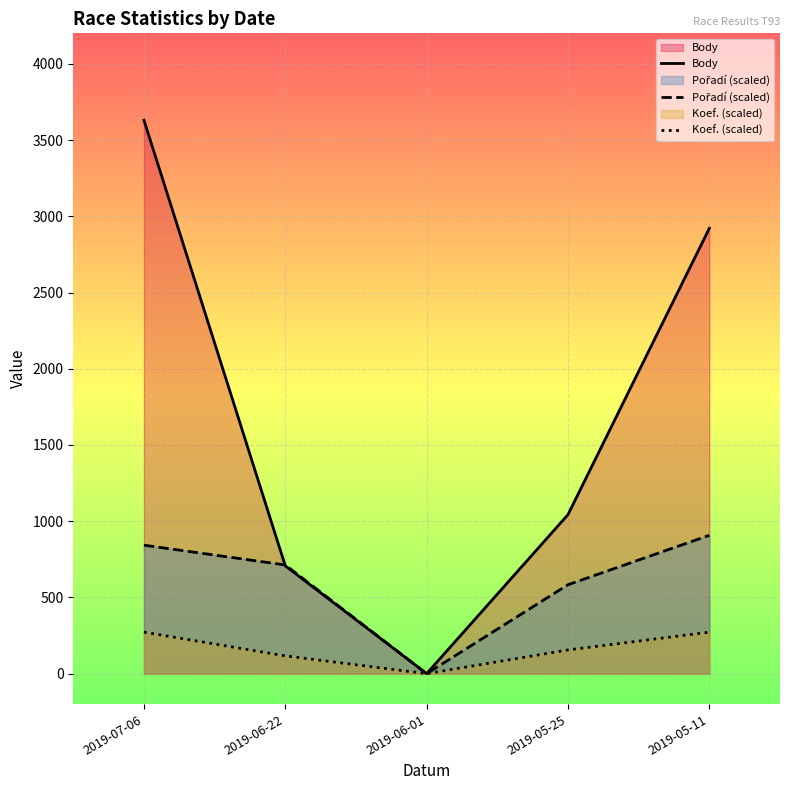

At which label is Koef. (scaled) closest to 136?

2019-06-22